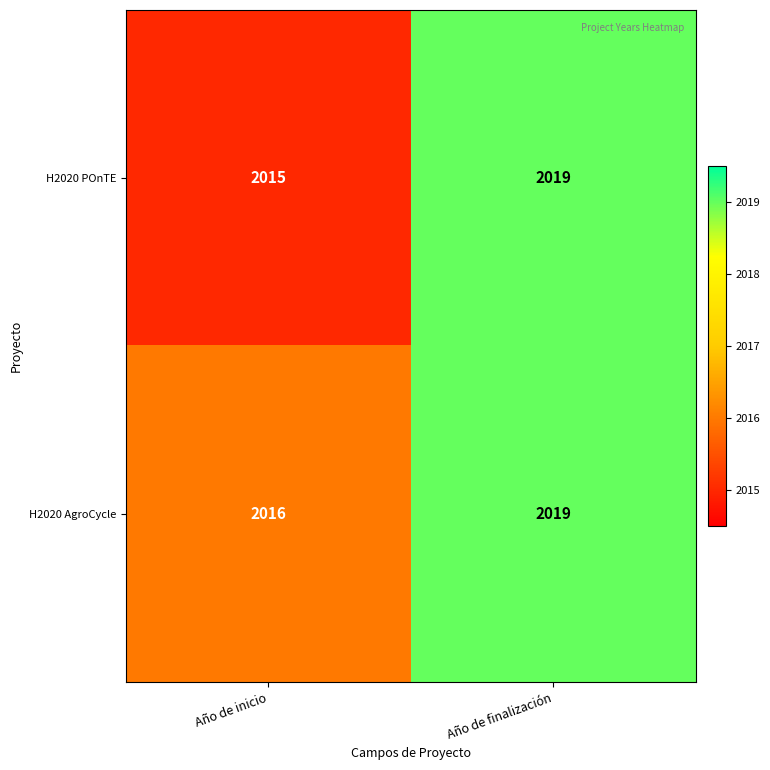

What is the lowest value of the H2020 POnTE series?

2015